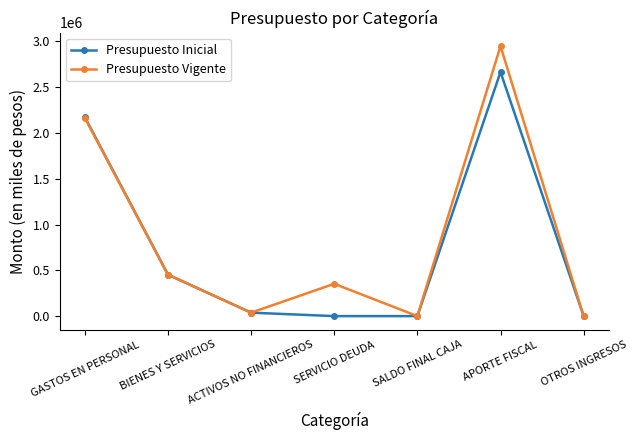

Is the value of Presupuesto Inicial at SERVICIO DEUDA greater than the value of Presupuesto Vigente at BIENES Y SERVICIOS?

No